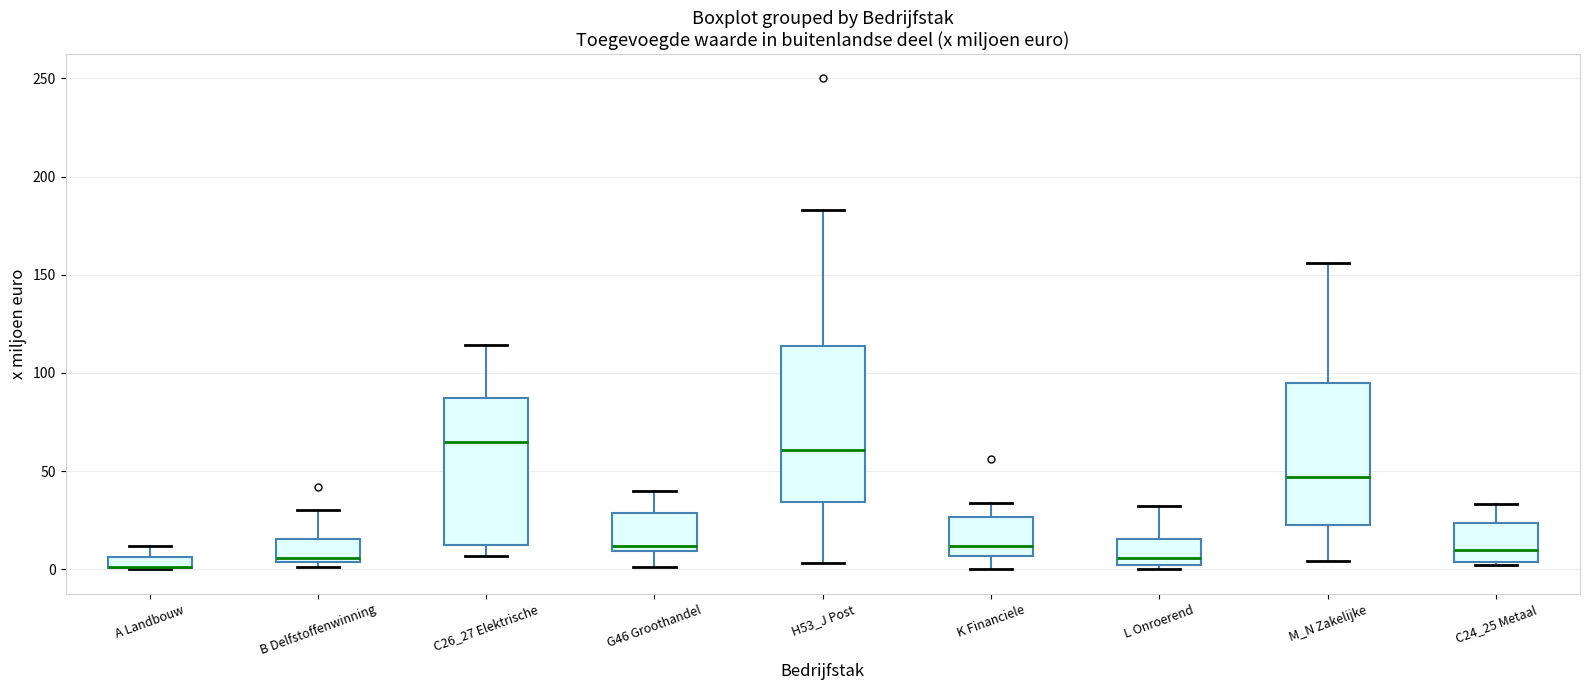

Where does the upper whisker of the box for G46 Groothandel end on the y-axis? The values are not printed on the chart, so give them approximately, as read against the axis.

40